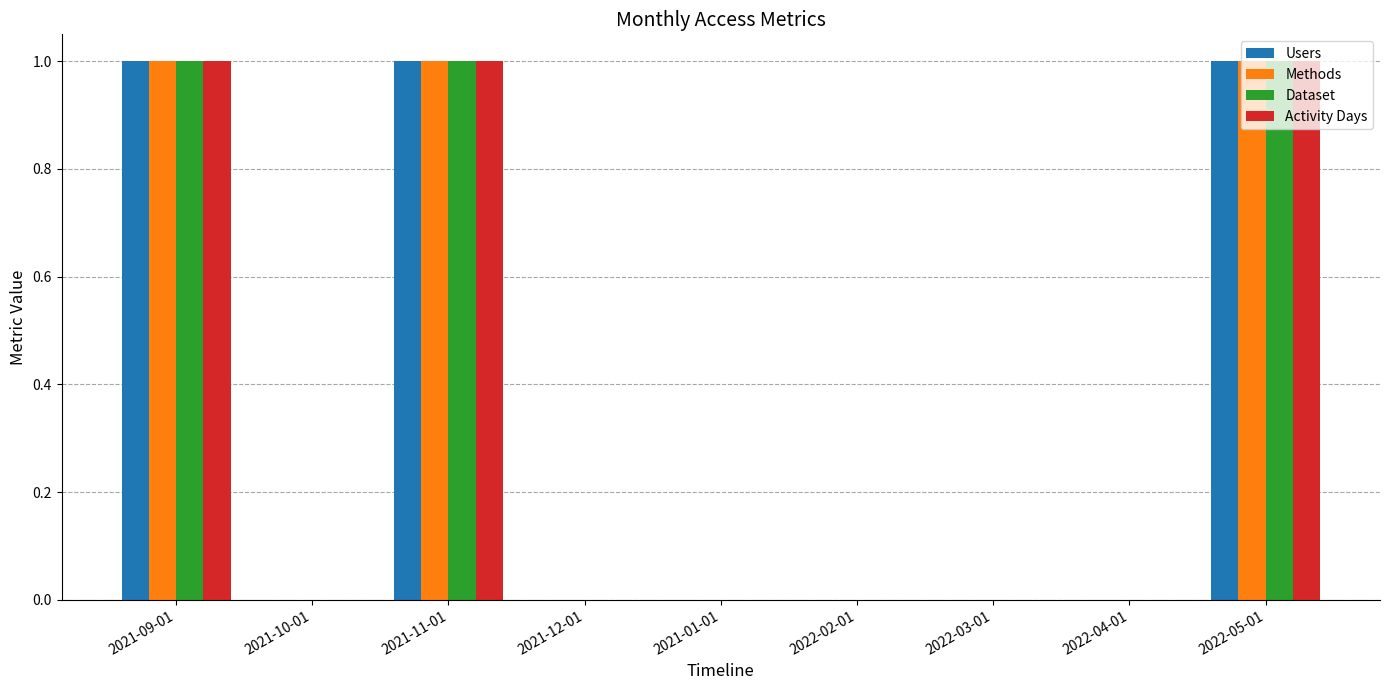

What is the maximum value shown in the chart?

1